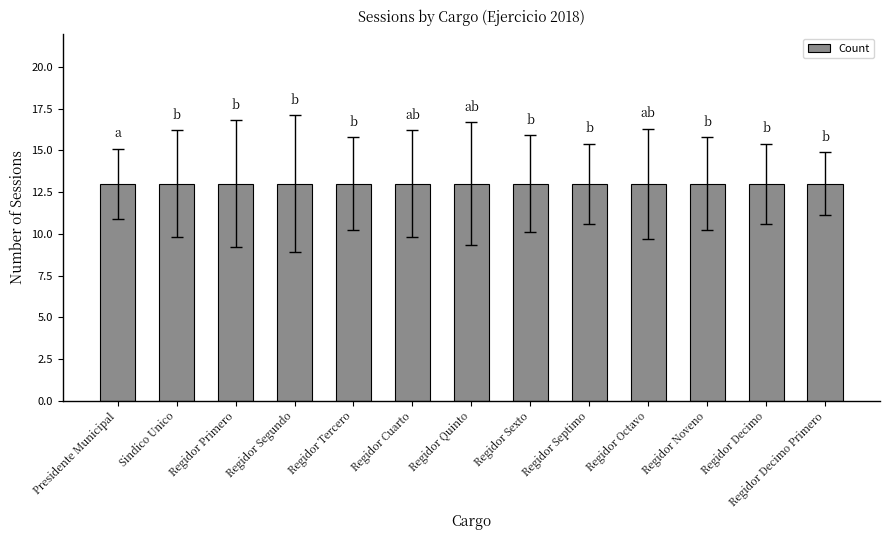

List the labels in order of value, smallest first.

Regidor Decimo Primero, Regidor Decimo, Regidor Noveno, Regidor Octavo, Regidor Septimo, Regidor Sexto, Regidor Quinto, Regidor Cuarto, Regidor Tercero, Regidor Segundo, Regidor Primero, Sindico Unico, Presidente Municipal